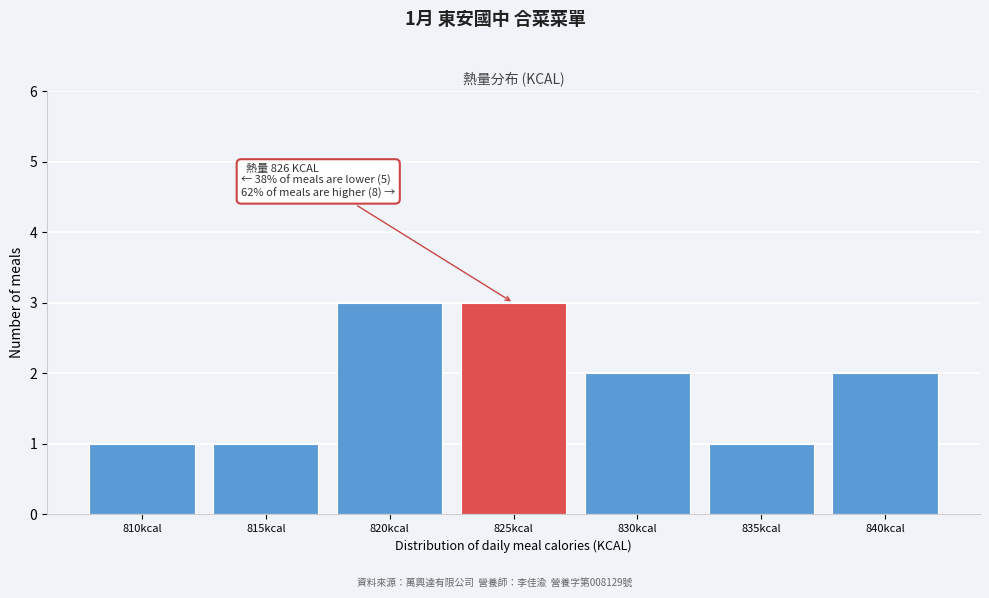

Reading left to right, transcribe all the data shown in this chart.

810kcal=1	815kcal=1	820kcal=3	825kcal=3	830kcal=2	835kcal=1	840kcal=2